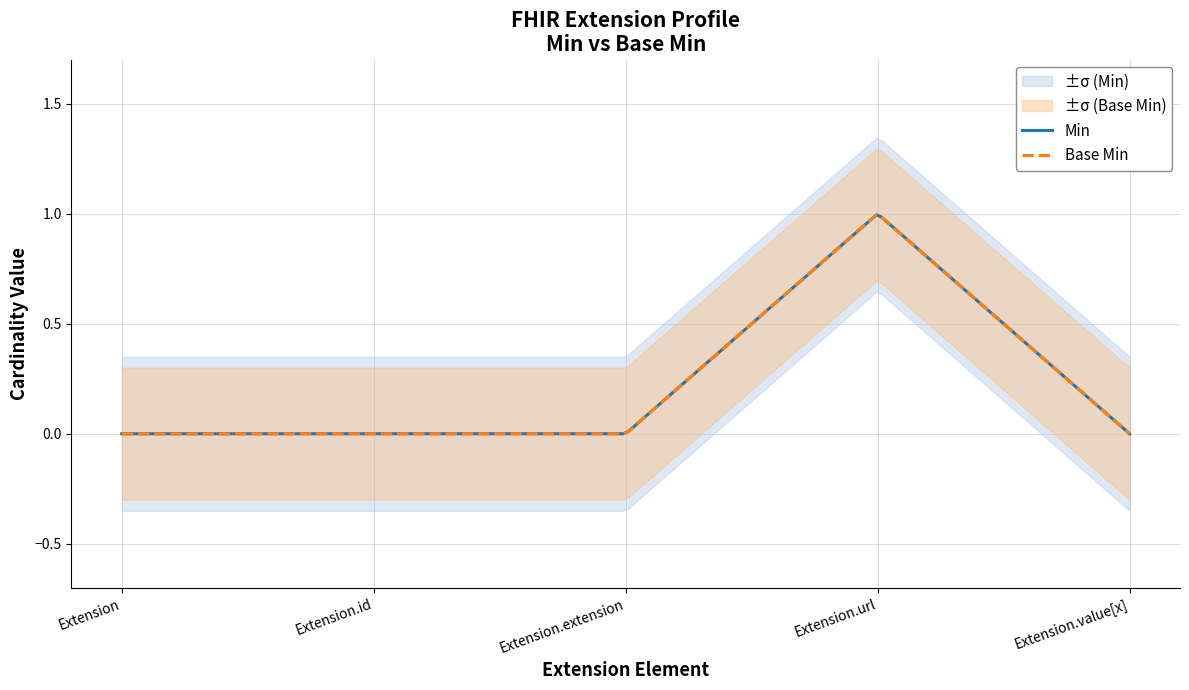

Is this an area chart (filled region under the line)?

No